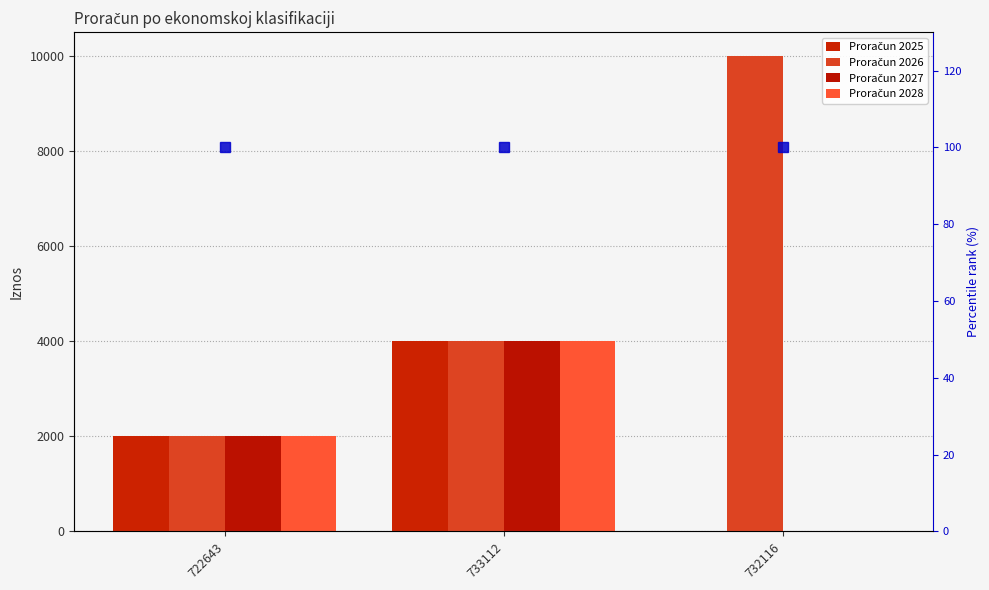

At which label does Proračun 2027 first exceed 2000?

733112